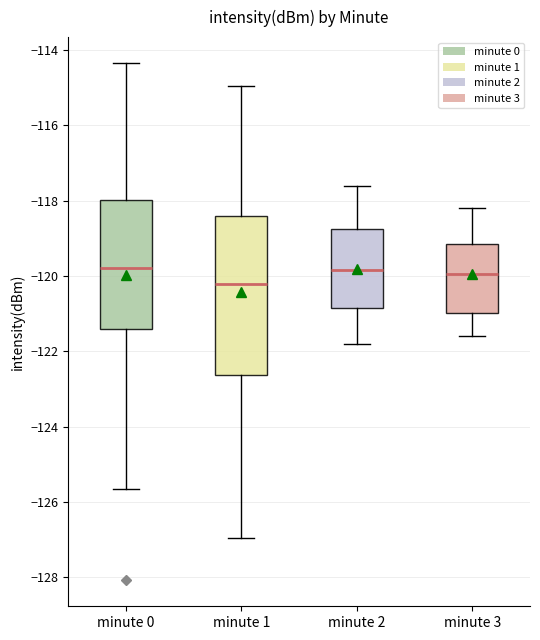

Where is the upper edge of the box for minute 0 on the y-axis? The values are not printed on the chart, so give them approximately, as read against the axis.

-118.0